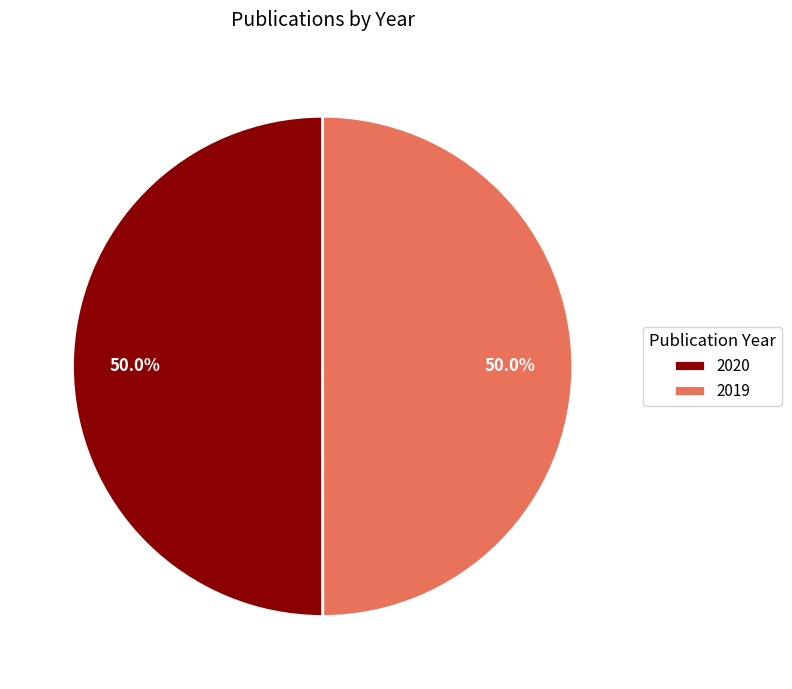

What portion of the pie excludes 2020?

50.0%